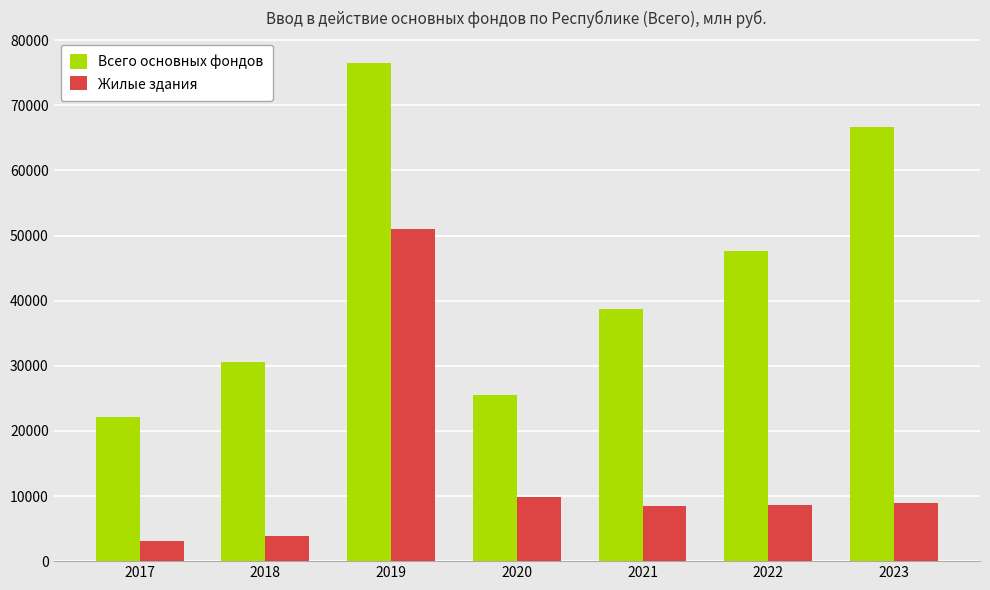

Rank the series by their maximum value, from highest to lowest.

Всего основных фондов, Жилые здания